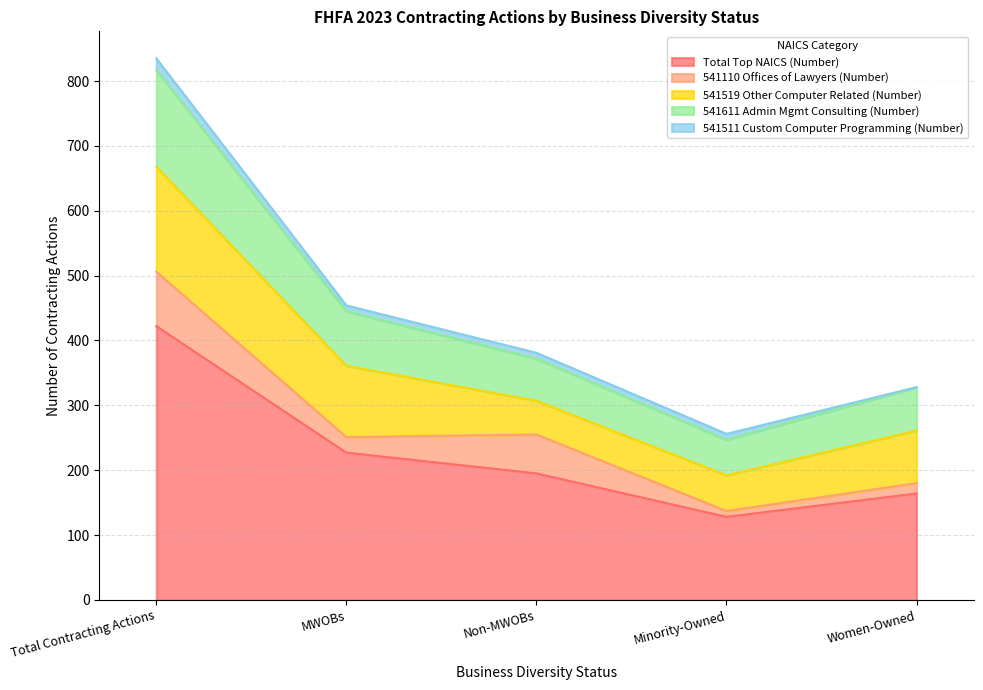

True or false: 541110 Offices of Lawyers (Number) and Total Top NAICS (Number) cross at least once.

False